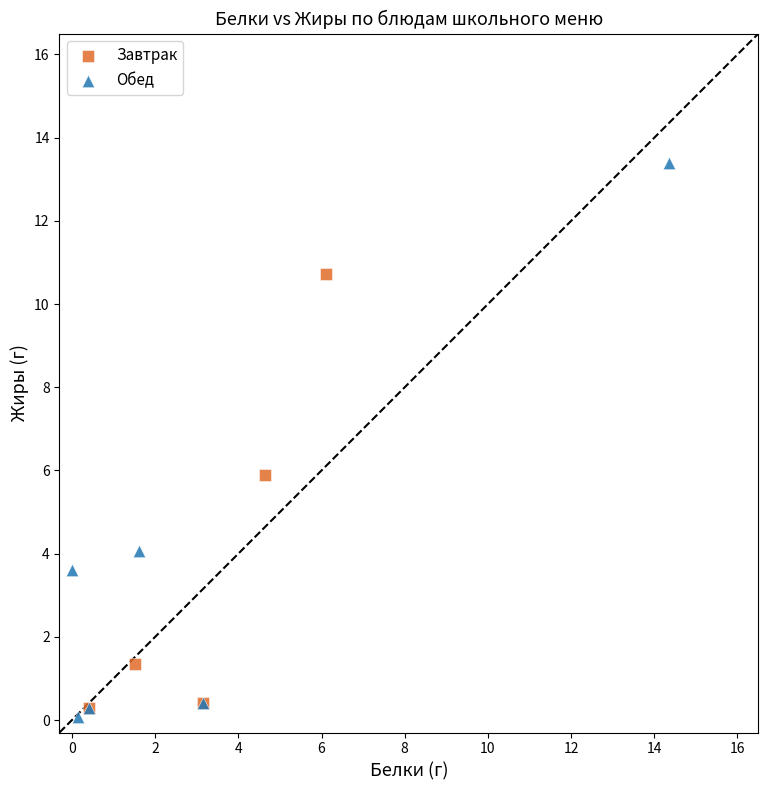

Which series contains the lowest Y value?

Обед